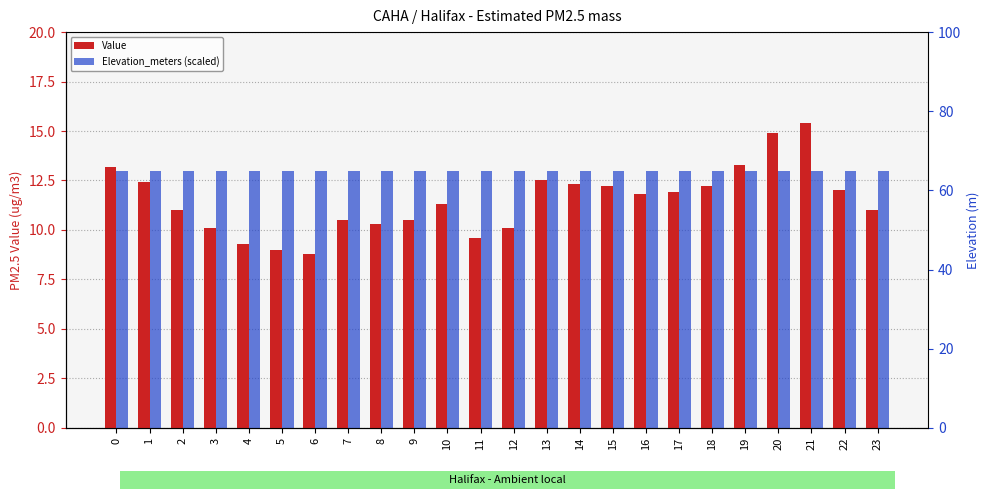

How many distinct data groups are displayed?

2